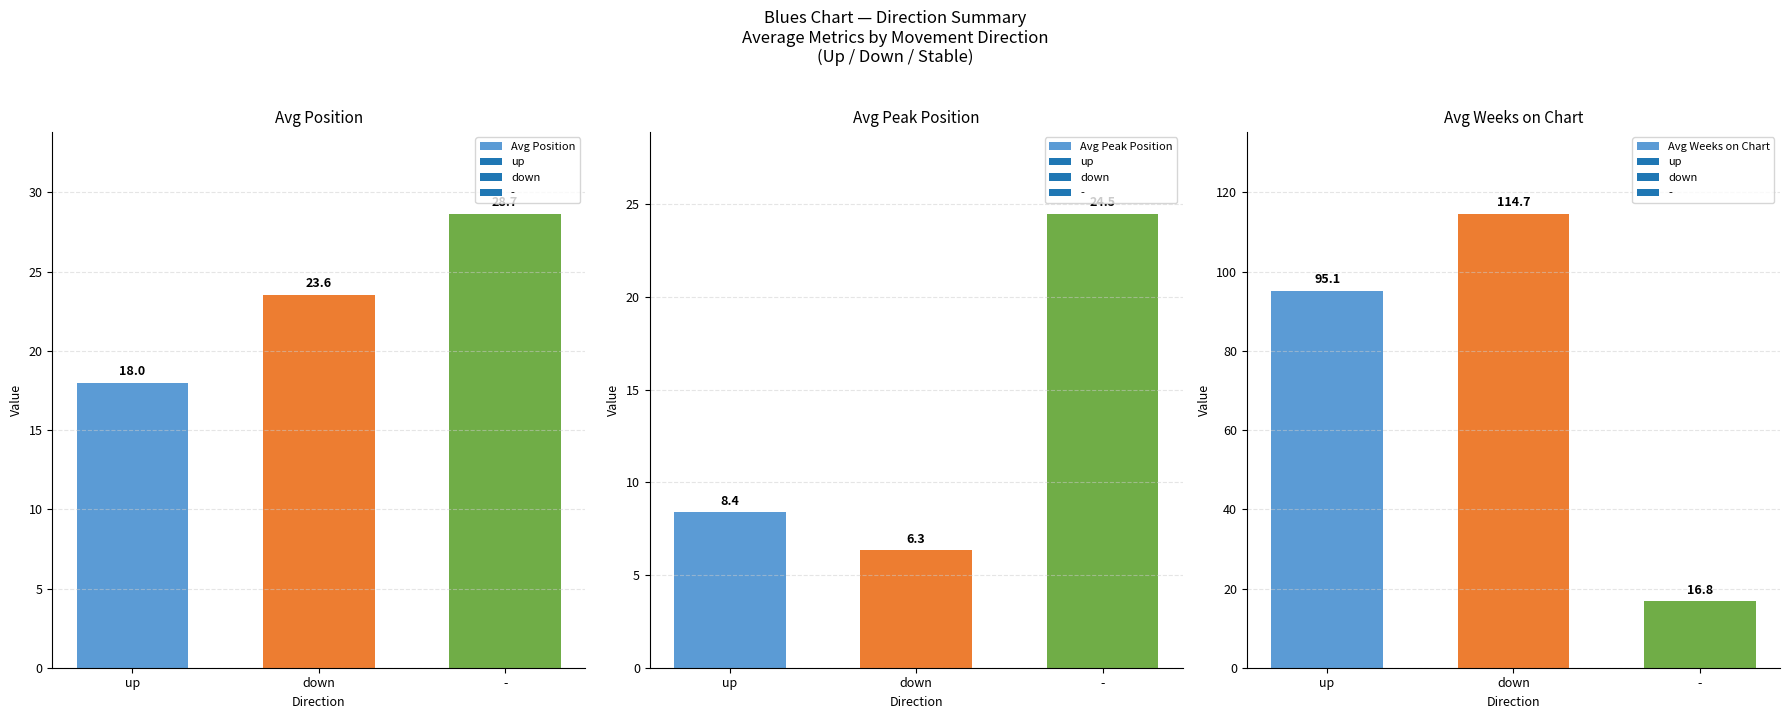

Which label corresponds to the largest value in the chart?

down